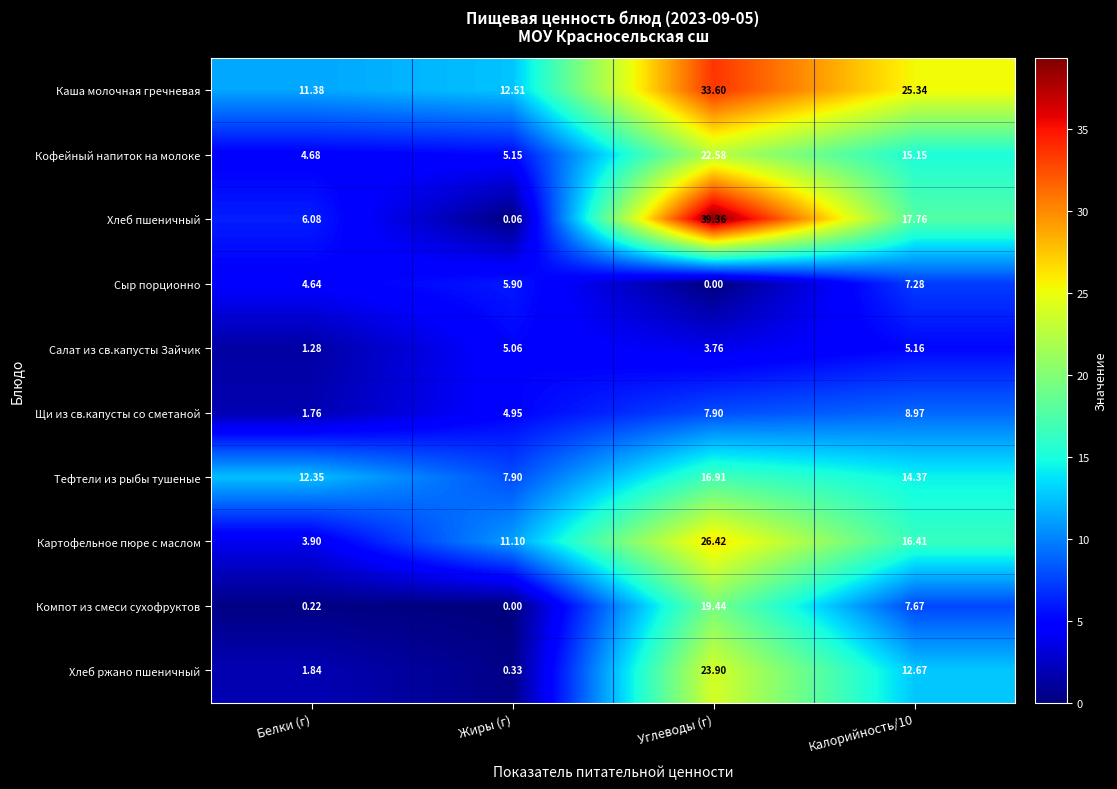

Which series changed the most between Жиры (г) and Калорийность/10?

Хлеб пшеничный